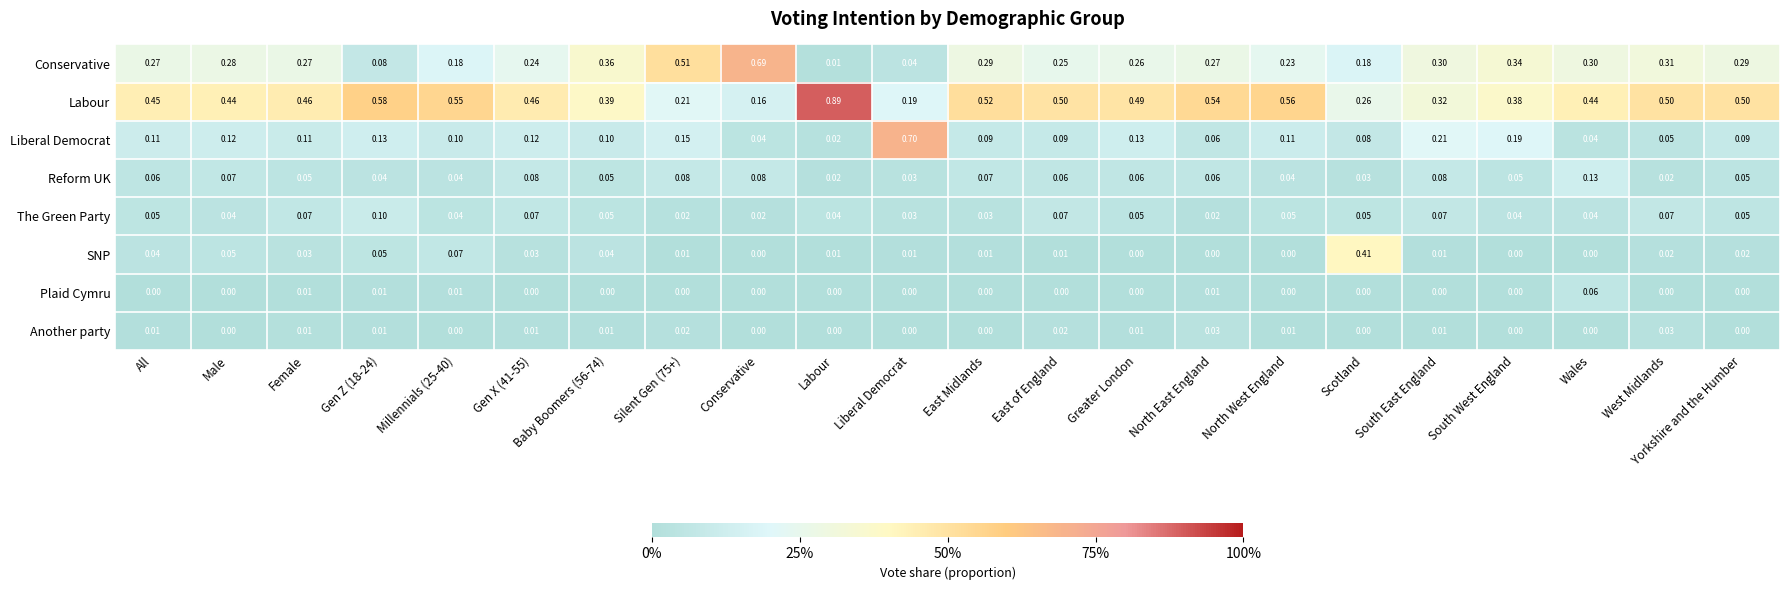

Rank the series by their maximum value, from highest to lowest.

Labour, Liberal Democrat, Conservative, SNP, Reform UK, The Green Party, Plaid Cymru, Another party